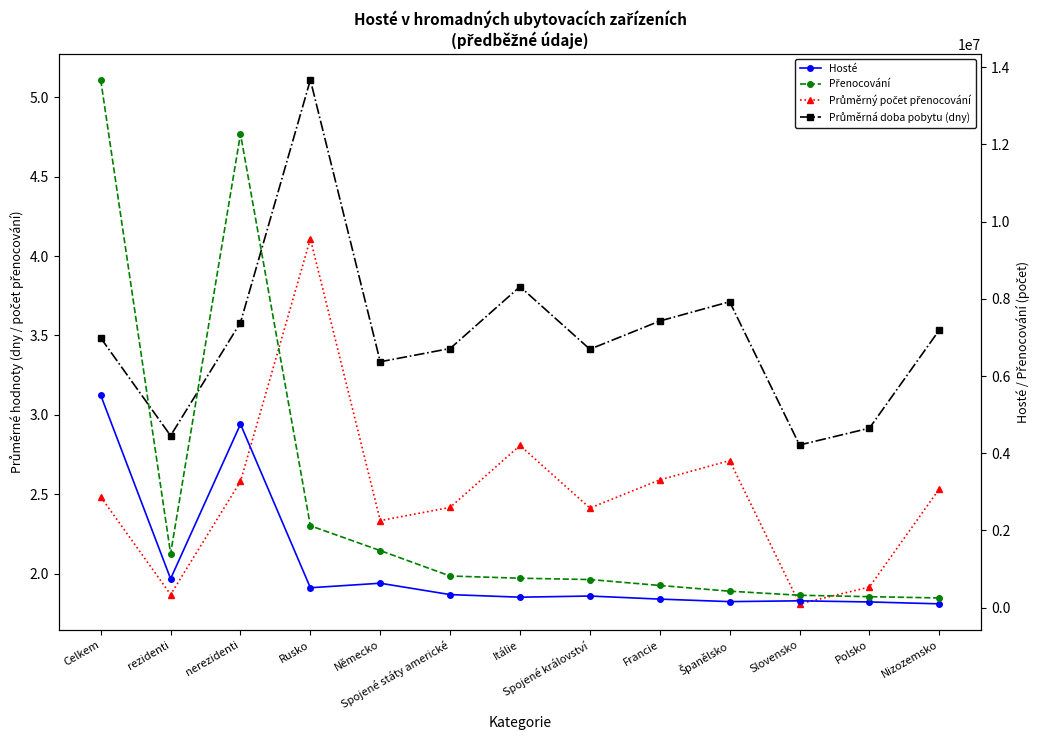

Between rezidenti and Rusko, which series saw the biggest shift?

Přenocování